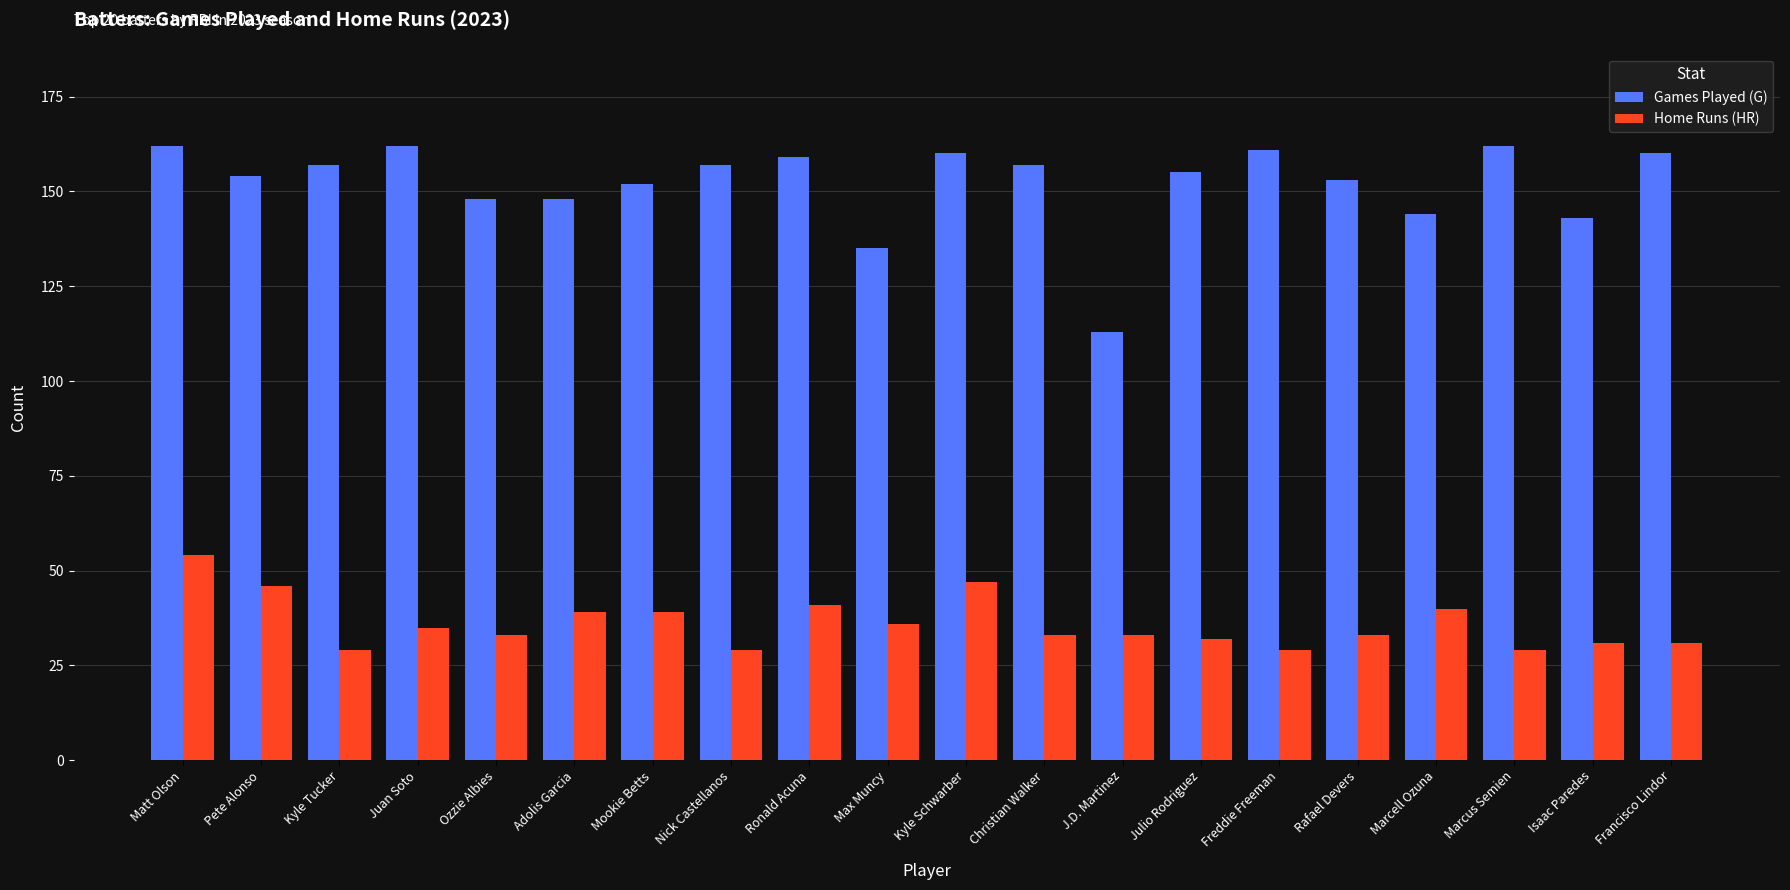

The value of Games Played (G) at Francisco Lindor is 160. True or false?

True